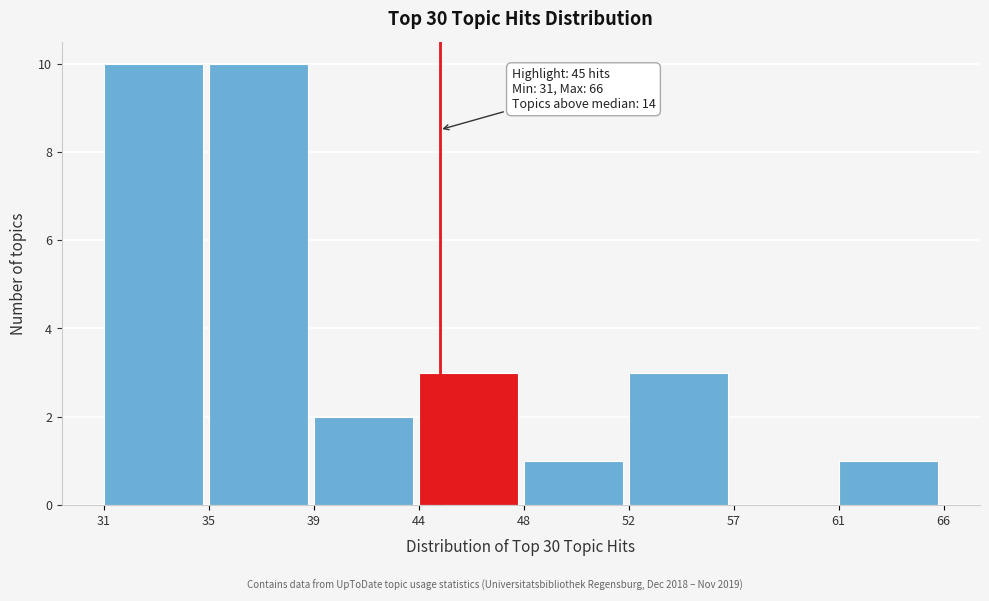

Reading right to left, extract all data points from this chart.

61=1	57=0	52=3	48=1	44=3	39=2	35=10	31=10